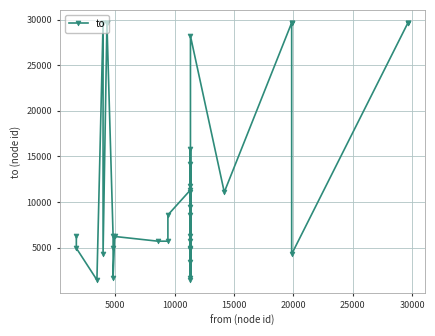

How many lines are shown in the chart?

1